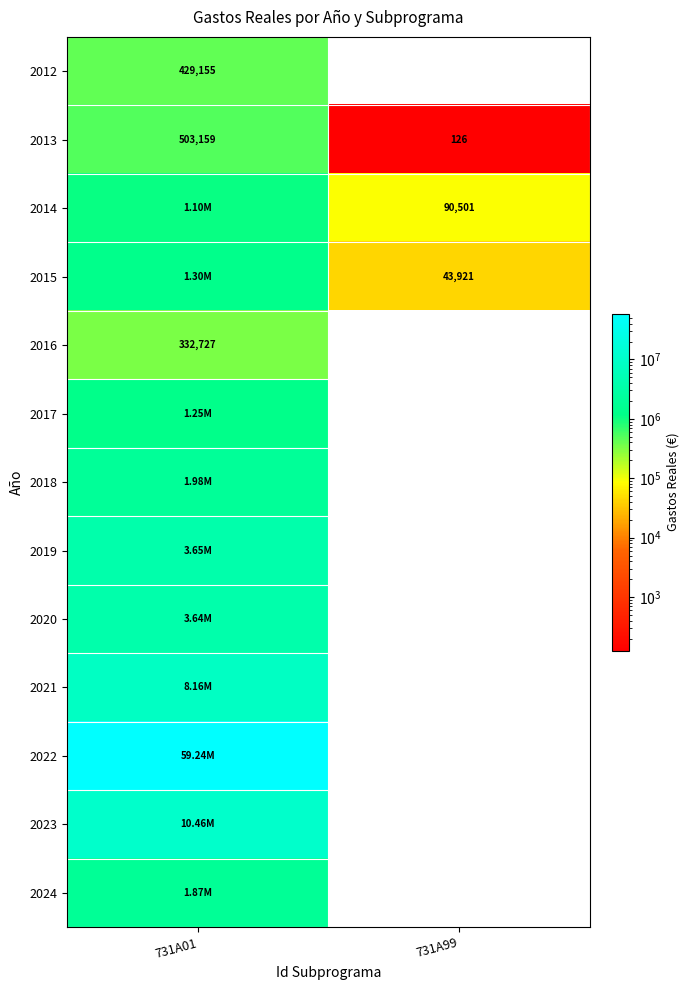

Which category has the highest value in the 2024 series?

731A01